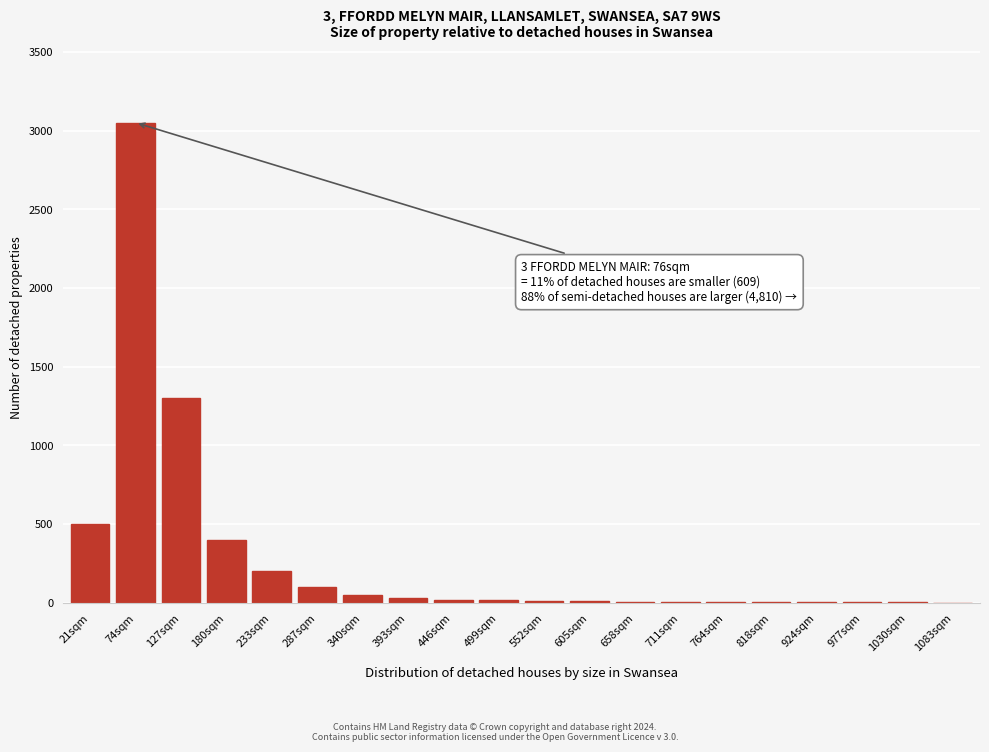

The value at 74sqm is 1820. True or false?

False